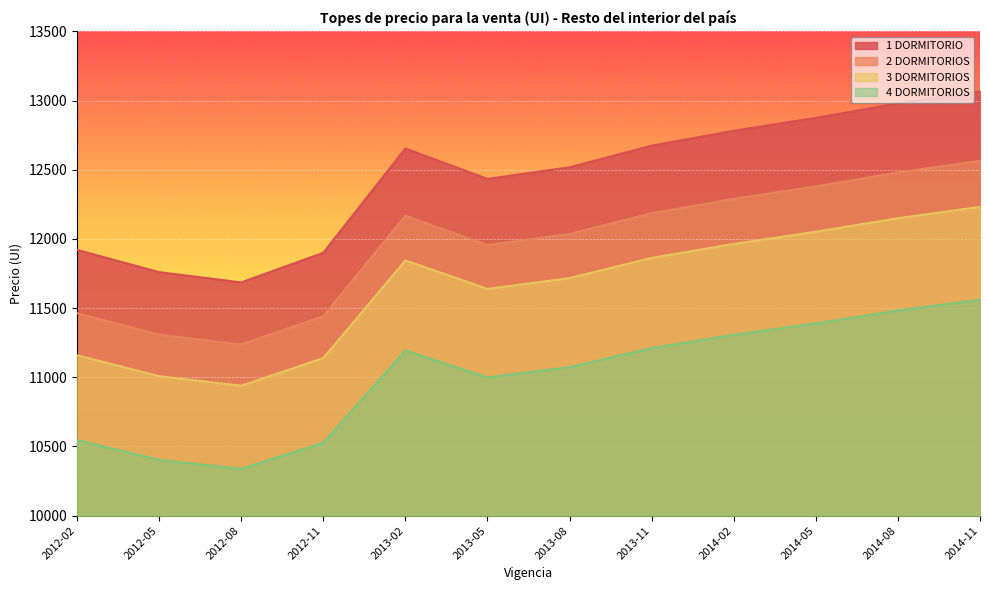

What position from the left is 2013-08?

7